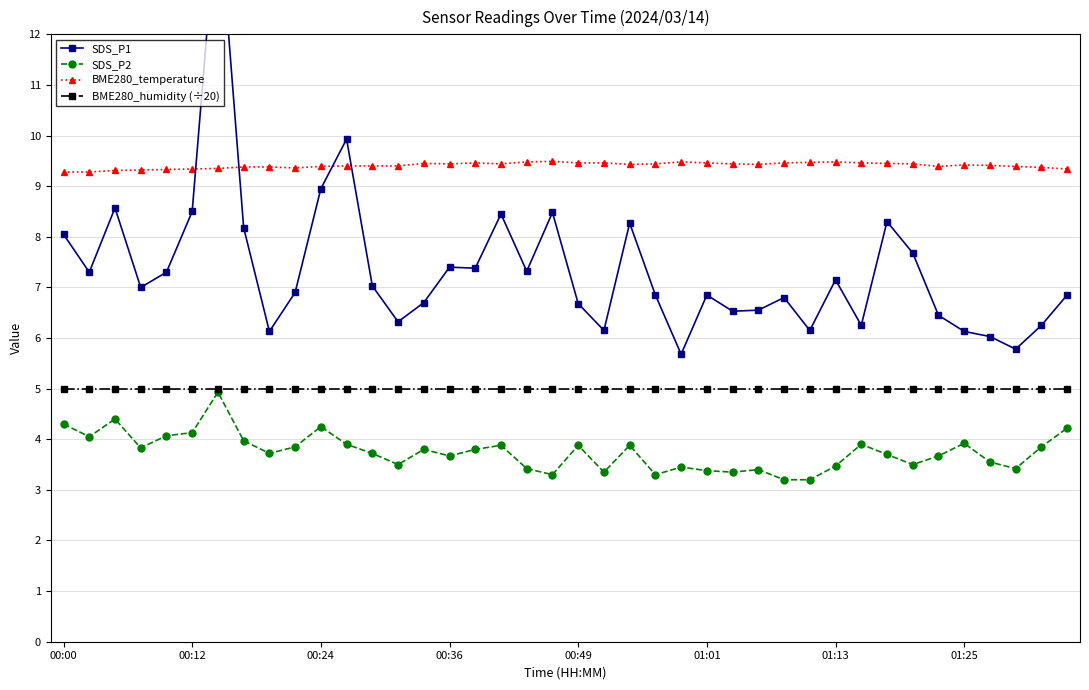

How many BME280_temperature values are between 9 and 10?

40